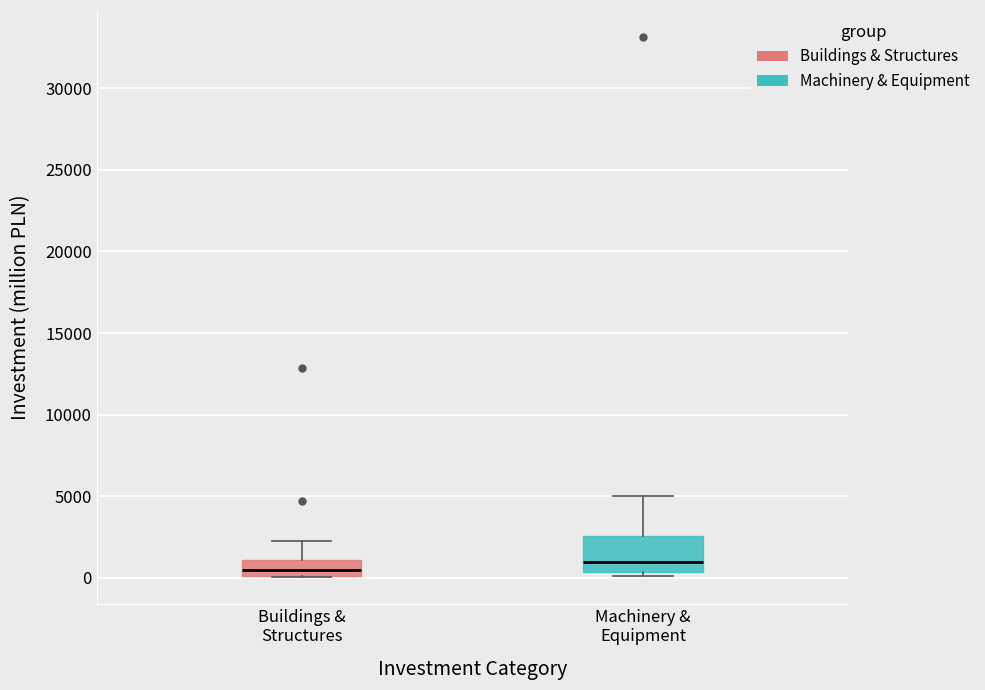

Reading left to right, transcribe this box plot: for each box, give where its median line is, the range the box spans, and where its two whiskers end, as read against the y-axis. The values are not printed on the chart, so give them approximately, as read against the axis.

Buildings & Structures: median 500, box 0 to 1000, whiskers 0 to 2500
Machinery & Equipment: median 1000, box 500 to 2500, whiskers 0 to 5000